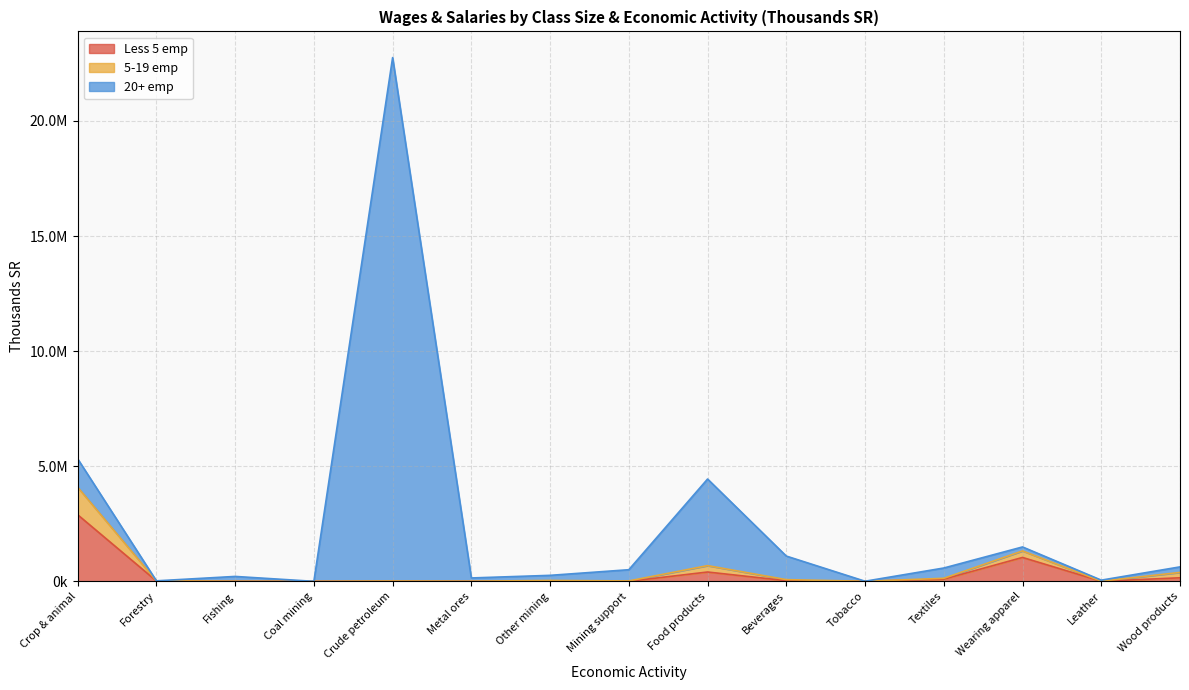

Does the chart display data point markers on the line(s)?

No